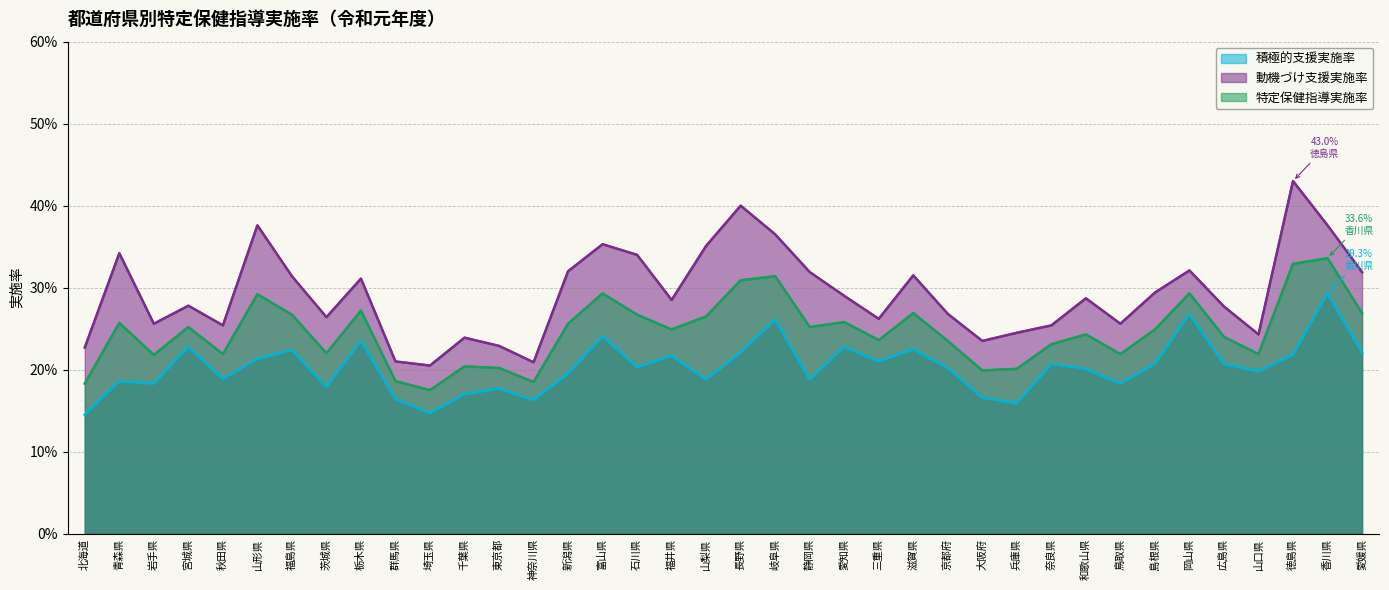

Does the chart display data point markers on the line(s)?

No